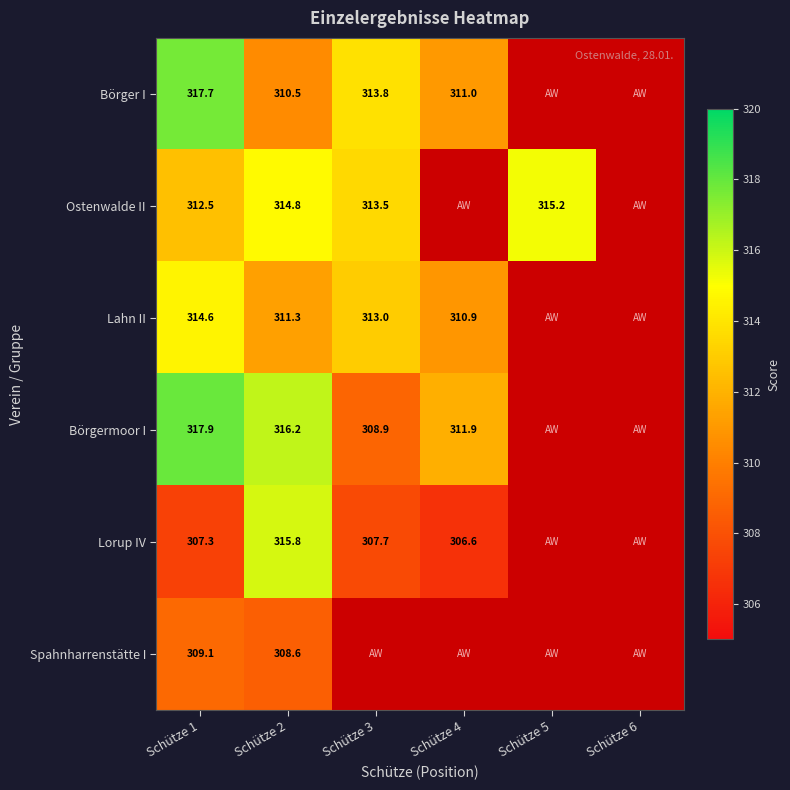

Rank the series at Schütze 1 from highest to lowest value.

Börgermoor I, Börger I, Lahn II, Ostenwalde II, Spahnharrenstätte I, Lorup IV